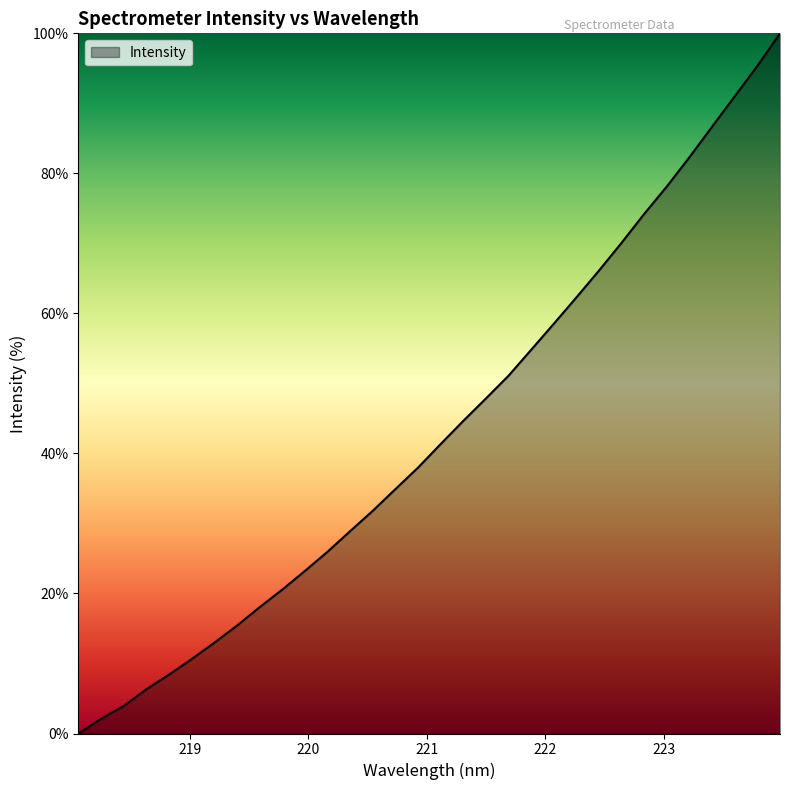

Count the number of data series in this chart.

1